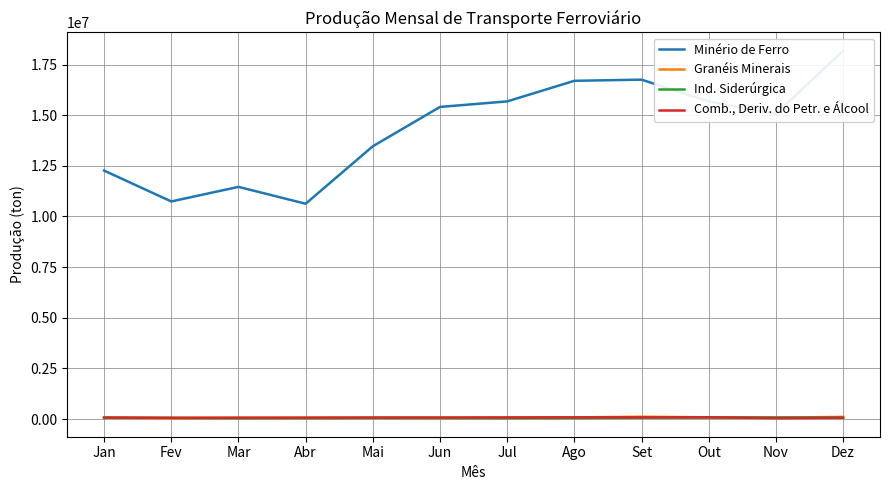

Reading left to right, extract all data points from this chart.

Minério de Ferro: 12265278	10742471	11461707	10629418	13466632	15408406	15681227	16697463	16755082	15681019	15065239	18178999
Granéis Minerais: 64278	35151	65230	51918	60427	51877	78328	80750	114690	85108	66199	107945
Ind. Siderúrgica: 66592	56612	38566	47114	53220	50858	44730	48531	66933	79181	80639	77443
Comb., Deriv. do Petr. e Álcool: 72721	63223	65412	70040	74535	76618	78862	85076	84805	86671	45099	61167